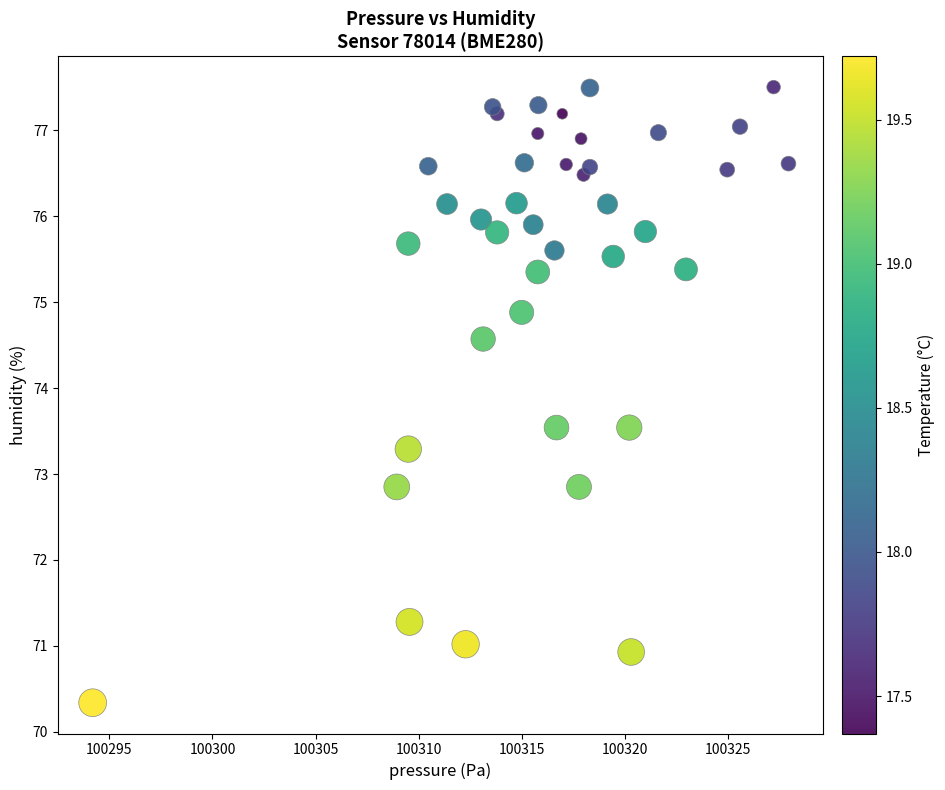

What is the range of X values (max minus min)?

33.8